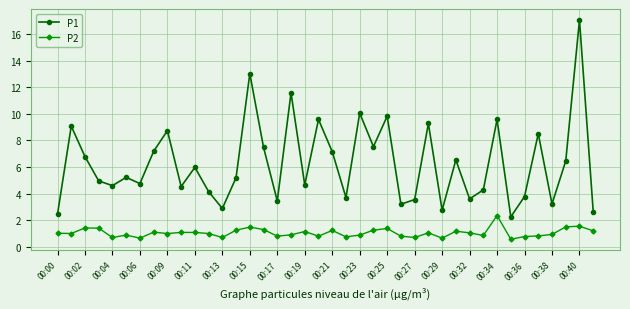

True or false: P2 and P1 intersect in this chart.

False